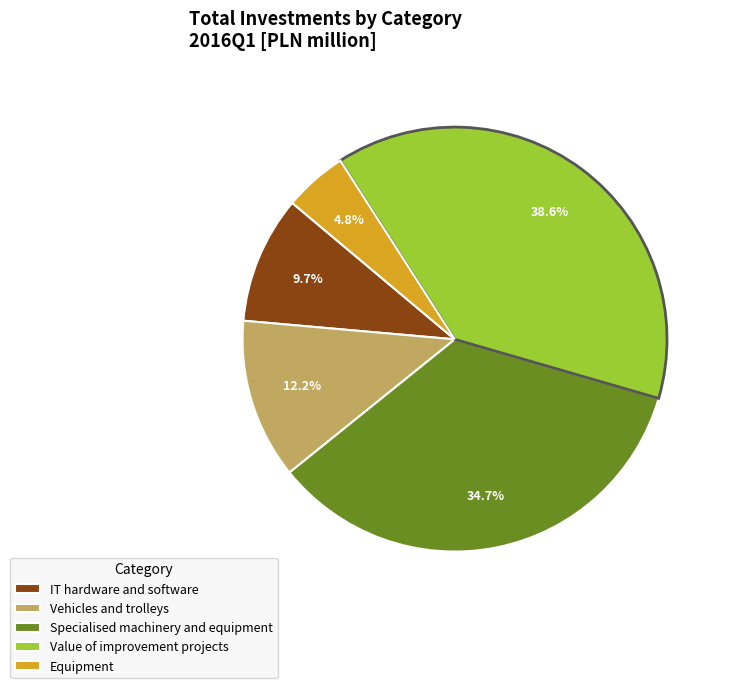

To the nearest percent, what is the combined percentage of Vehicles and trolleys and IT hardware and software?

22%